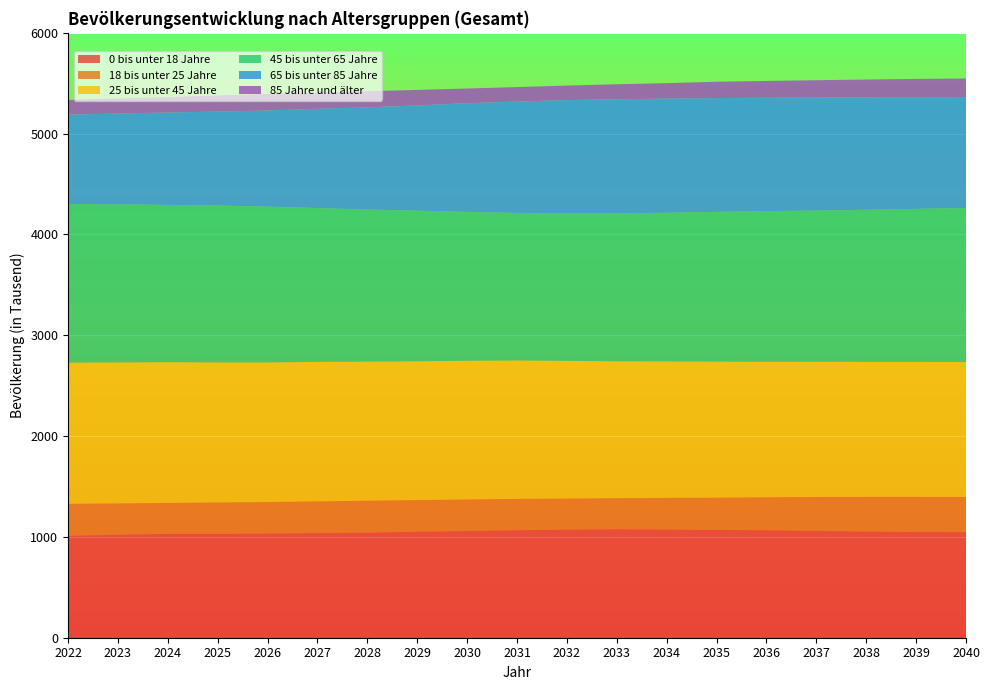

Reading left to right, transcribe all the data shown in this chart.

0 bis unter 18 Jahre: 2022=1011	2023=1021	2024=1030	2025=1030	2026=1033	2027=1038	2028=1042	2029=1051	2030=1058	2031=1066	2032=1072	2033=1076	2034=1073	2035=1069	2036=1066	2037=1059	2038=1053	2039=1048	2040=1047
18 bis unter 25 Jahre: 2022=317	2023=311	2024=307	2025=311	2026=313	2027=314	2028=317	2029=314	2030=313	2031=311	2032=308	2033=308	2034=314	2035=320	2036=327	2037=337	2038=344	2039=349	2040=349
25 bis unter 45 Jahre: 2022=1401	2023=1399	2024=1396	2025=1390	2026=1385	2027=1384	2028=1380	2029=1377	2030=1376	2031=1373	2032=1366	2033=1358	2034=1354	2035=1350	2036=1344	2037=1342	2038=1339	2039=1339	2040=1339
45 bis unter 65 Jahre: 2022=1572	2023=1567	2024=1560	2025=1556	2026=1545	2027=1526	2028=1508	2029=1494	2030=1477	2031=1463	2032=1464	2033=1469	2034=1474	2035=1485	2036=1495	2037=1499	2038=1509	2039=1518	2040=1528
65 bis unter 85 Jahre: 2022=887	2023=902	2024=917	2025=932	2026=954	2027=985	2028=1014	2029=1044	2030=1078	2031=1105	2032=1123	2033=1130	2034=1133	2035=1129	2036=1124	2037=1121	2038=1116	2039=1108	2040=1100
85 Jahre und älter: 2022=147	2023=149	2024=152	2025=160	2026=164	2027=158	2028=160	2029=154	2030=146	2031=144	2032=144	2033=149	2034=153	2035=162	2036=167	2037=172	2038=176	2039=181	2040=184